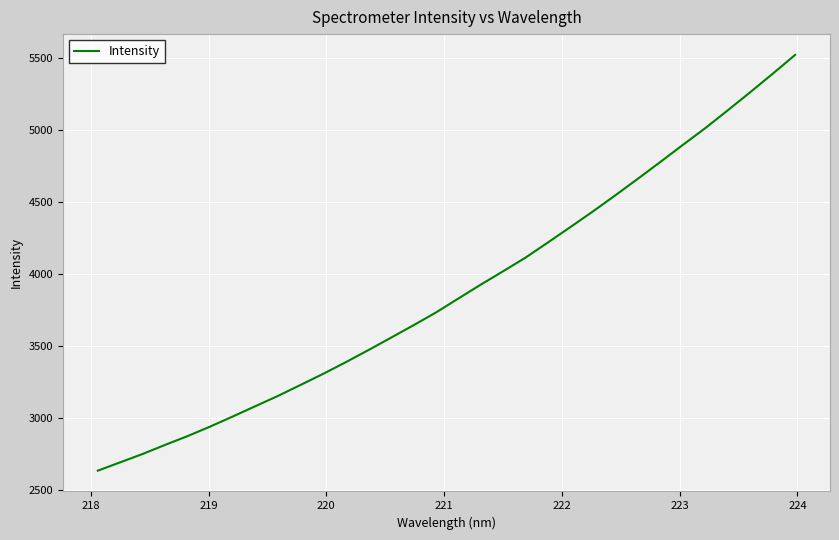

What is the greatest value displayed?

5519.5